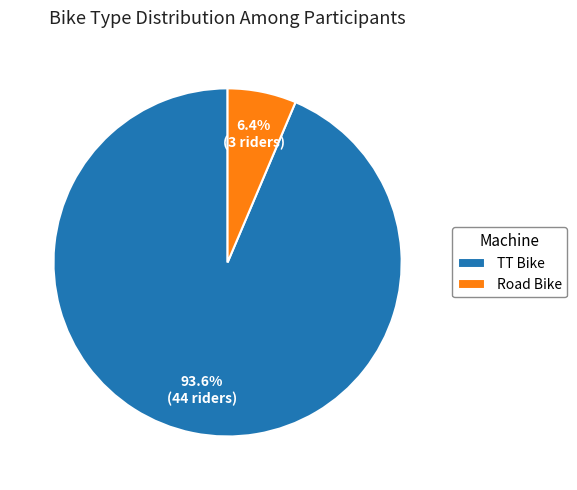

Which slice is the smallest?

Road Bike